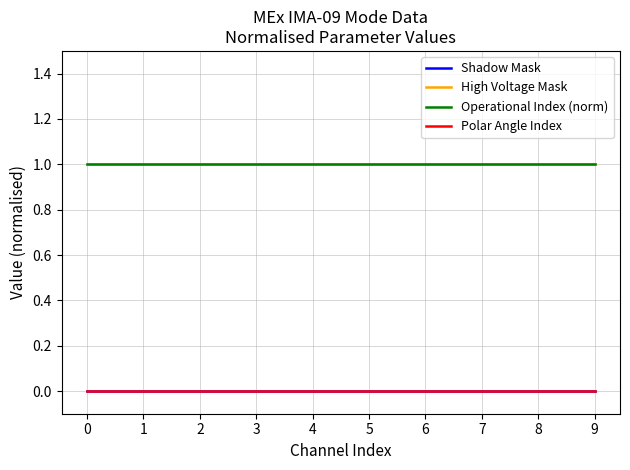

Is this an area chart (filled region under the line)?

No